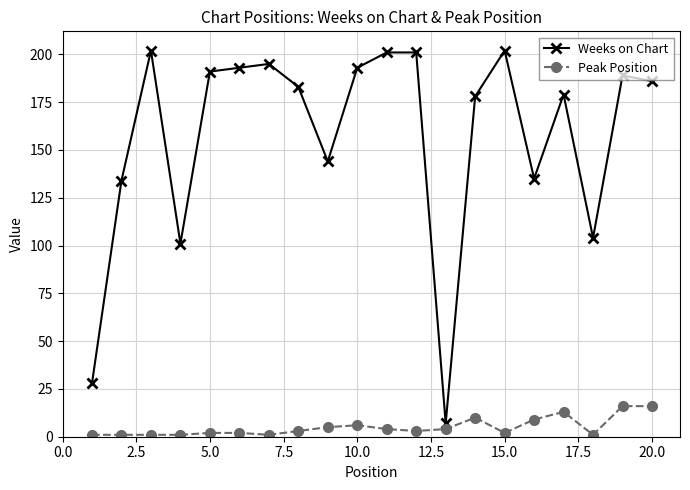

What is the difference between the maximum and minimum values in the Weeks on Chart series?

195